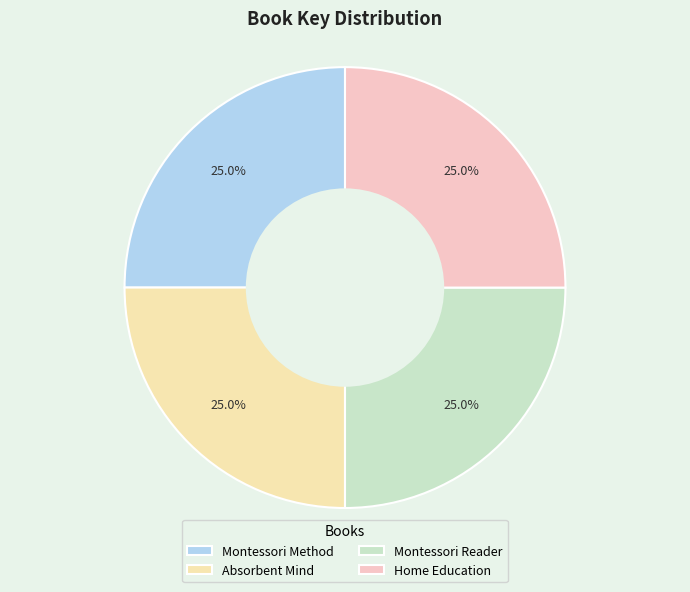

What percentage is the Absorbent Mind slice, to the nearest percent?

25%